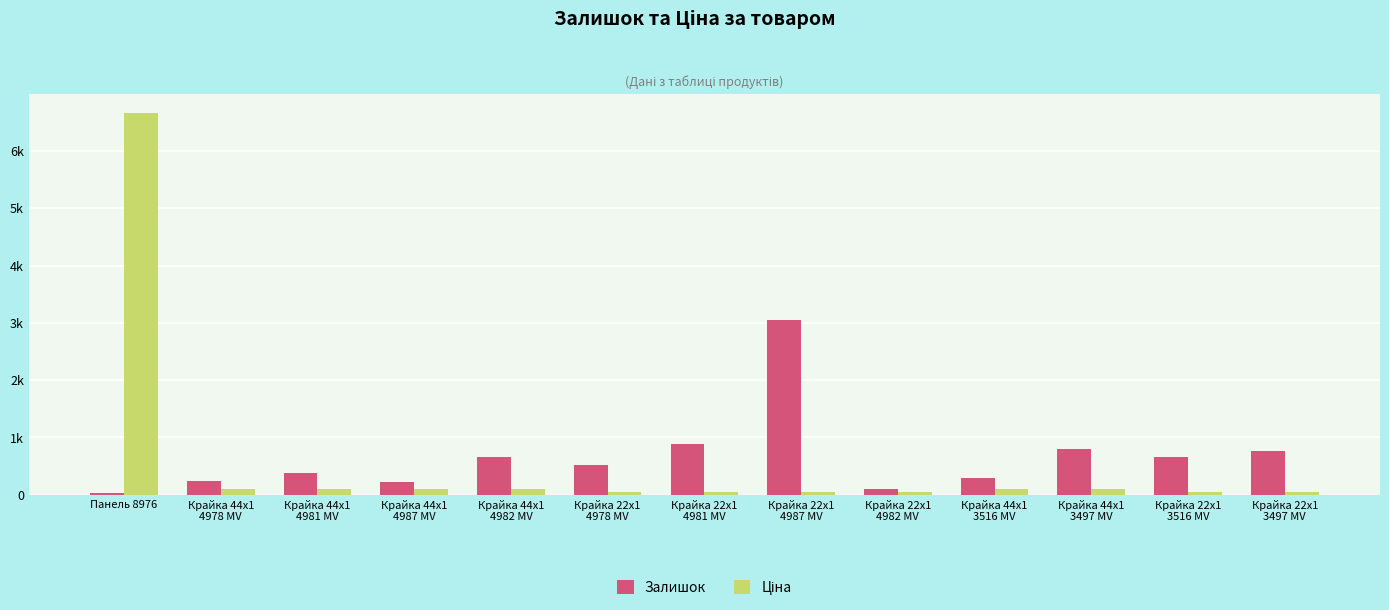

Does the chart contain stacked bars?

No